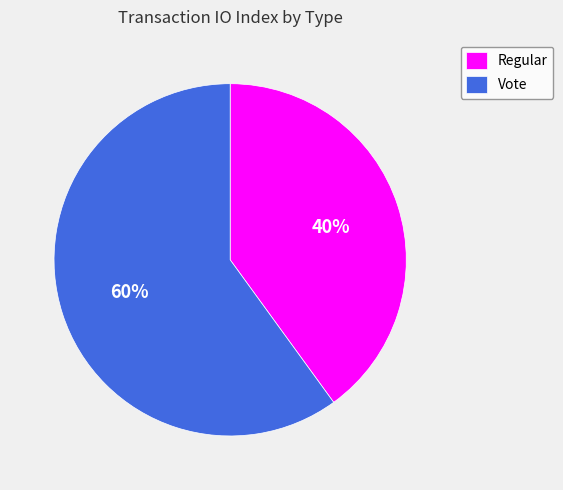

To the nearest percent, what is the difference between the Regular and Vote slice percentages?

20%